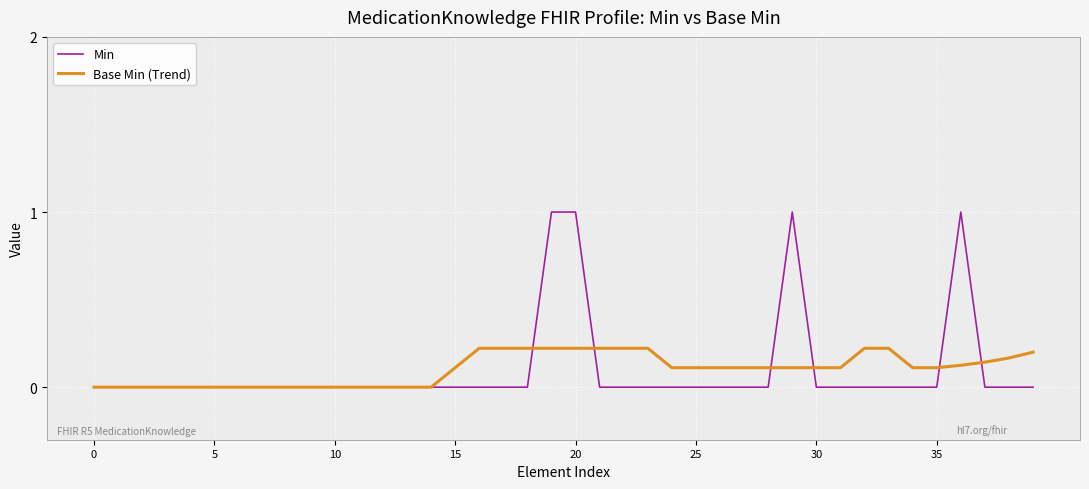

Rank the series by their maximum value, from lowest to highest.

Base Min (Trend), Min